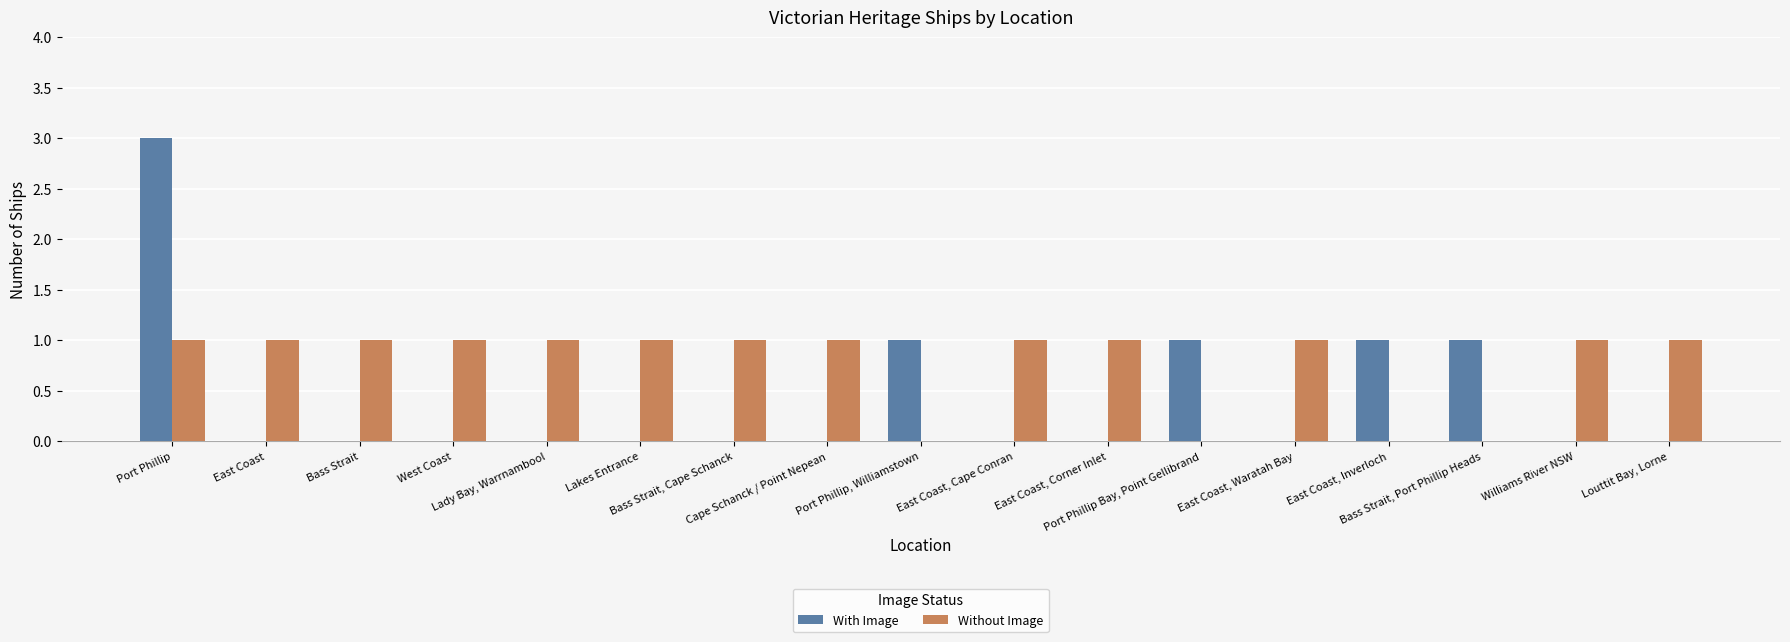

What is the highest value of the With Image series?

3